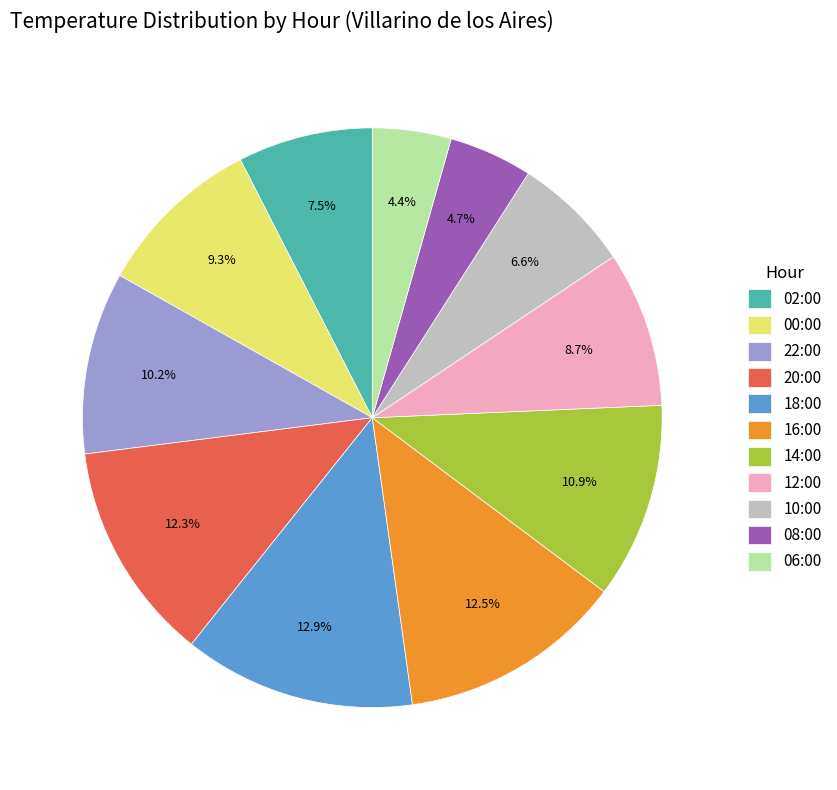

Do 12:00 and 06:00 together represent more than half of the pie?

No